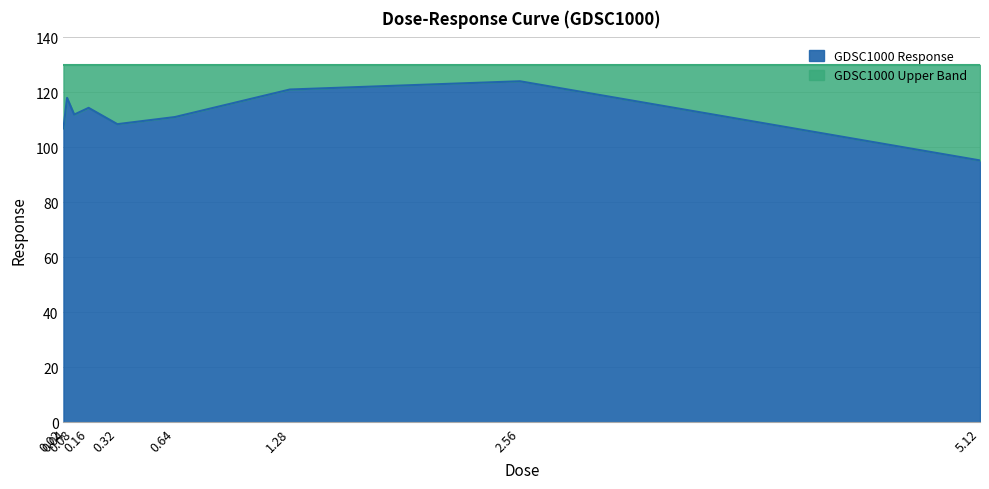

Which category has the lowest value across all series?

5.12